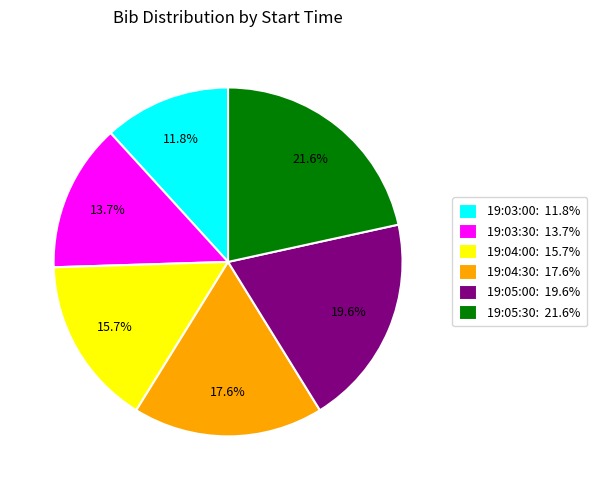

Which has a higher value, 19:03:30 or 19:05:30?

19:05:30